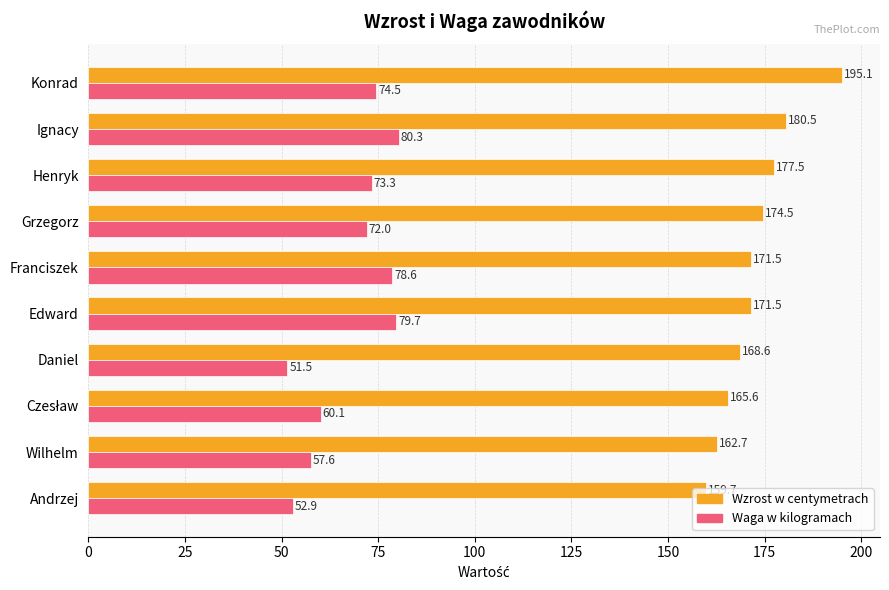

What is the sum of all Waga w kilogramach values?

680.4